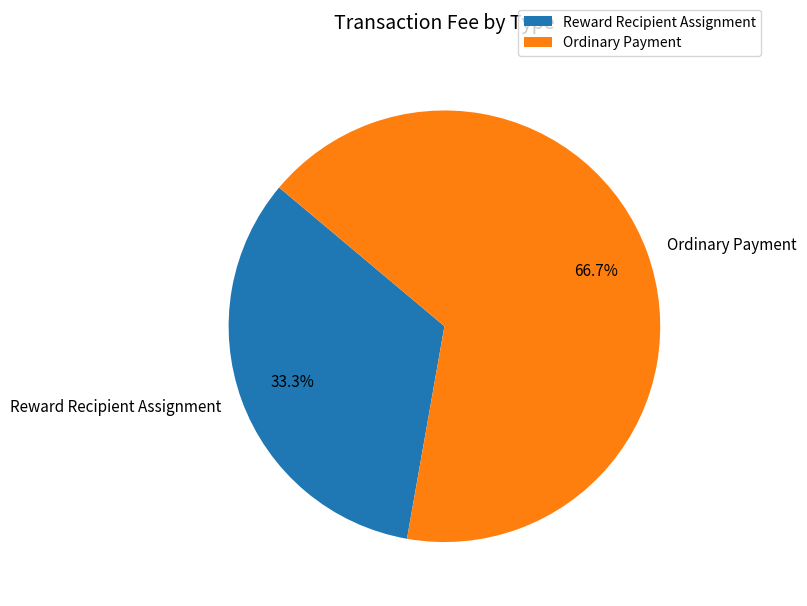

To the nearest percent, what is the average slice percentage?

50%